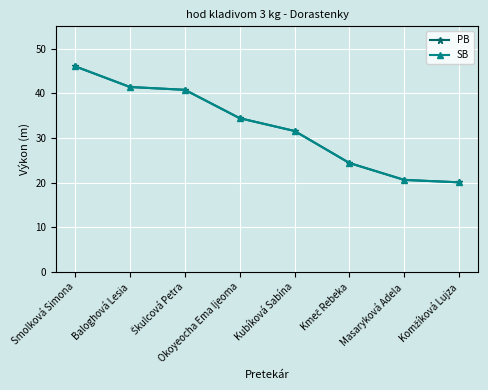

True or false: SB and PB cross at least once.

False